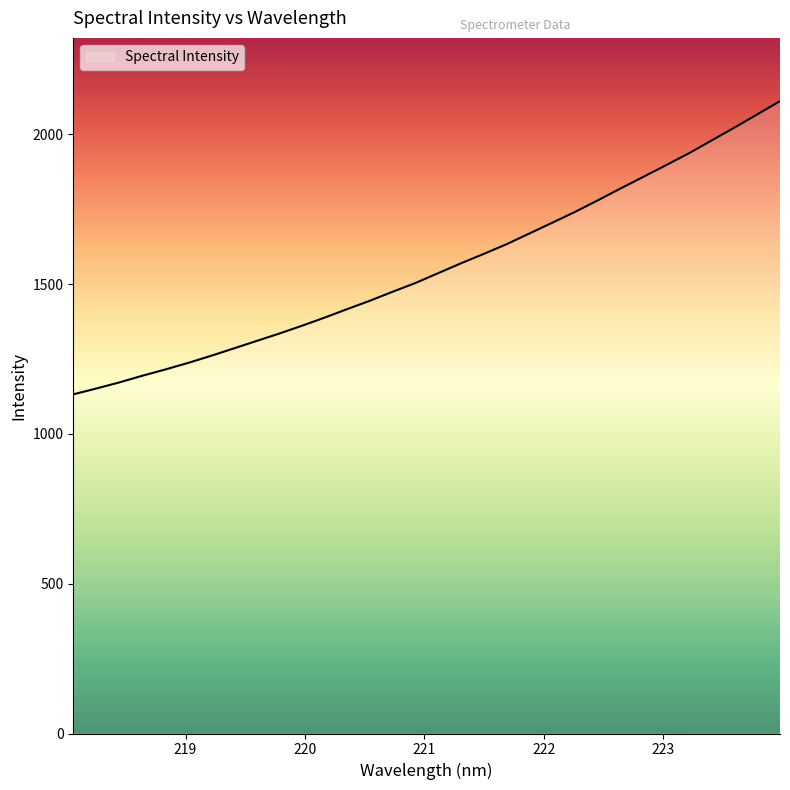

What is the smallest value displayed?

1132.1